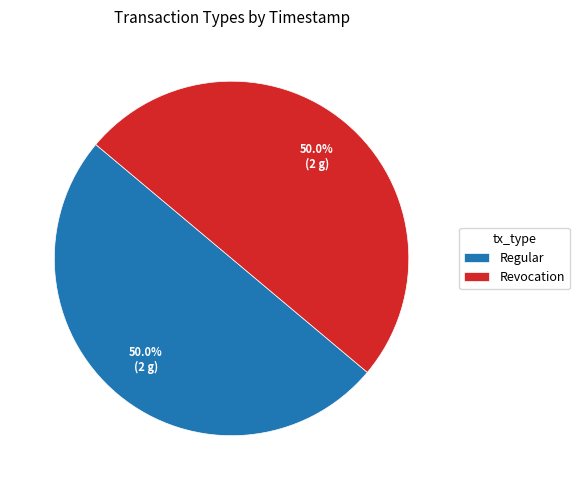

What is the ratio of the value at Revocation to the value at Regular?

1.0